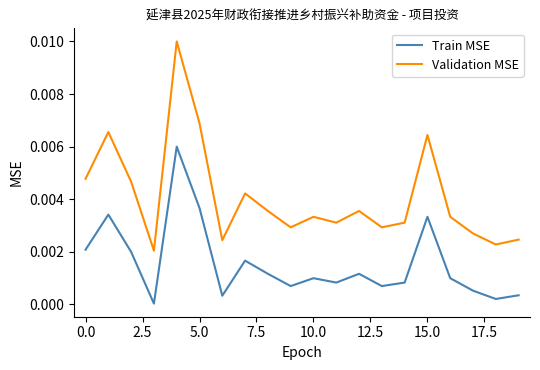

Rank the series by their average value, from highest to lowest.

Validation MSE, Train MSE